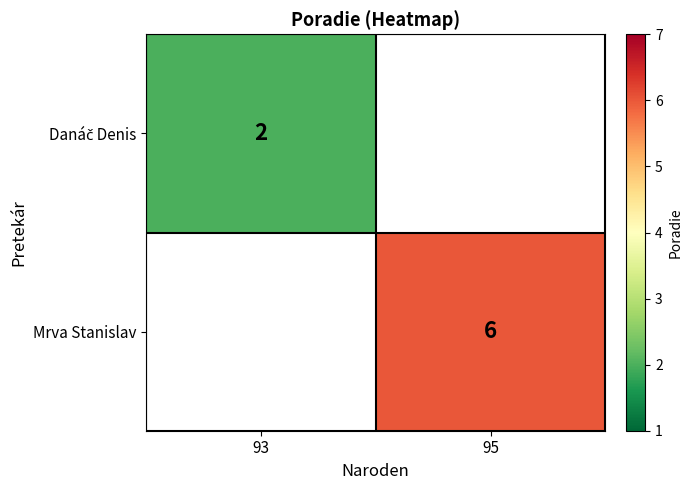

True or false: Mrva Stanislav has a value of 3 at 95.

False